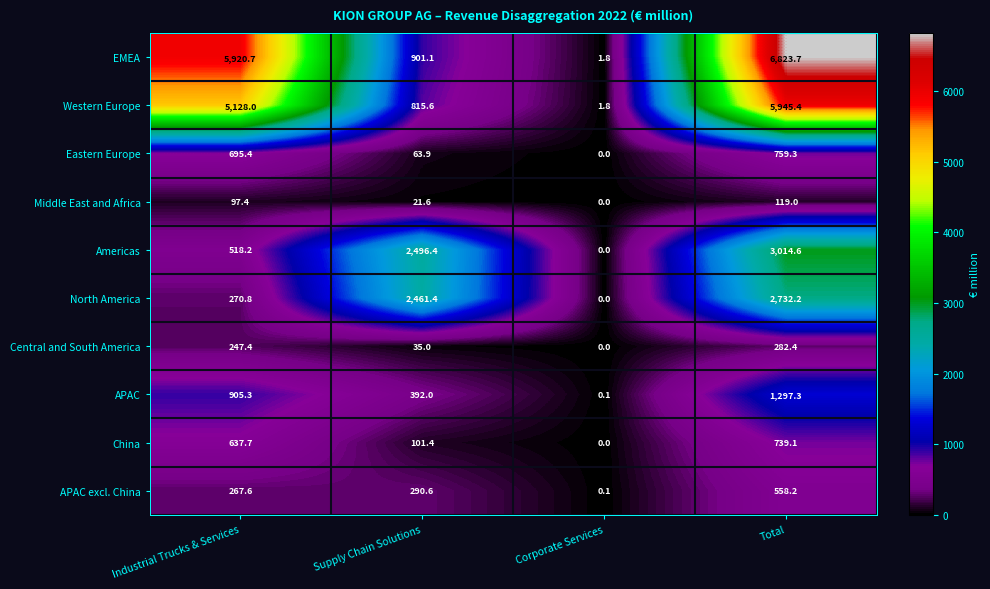

Between Industrial Trucks & Services and Corporate Services, which series saw the biggest shift?

EMEA